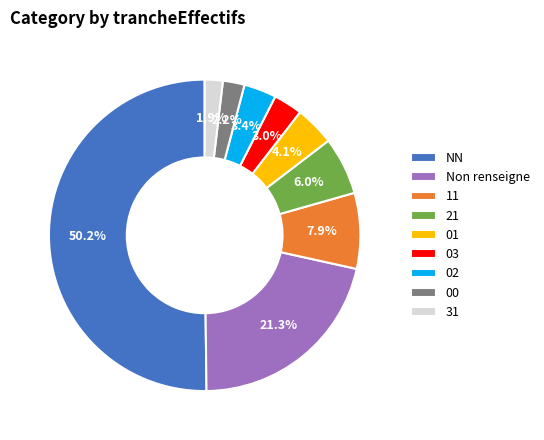

What is the largest slice in the pie chart?

NN